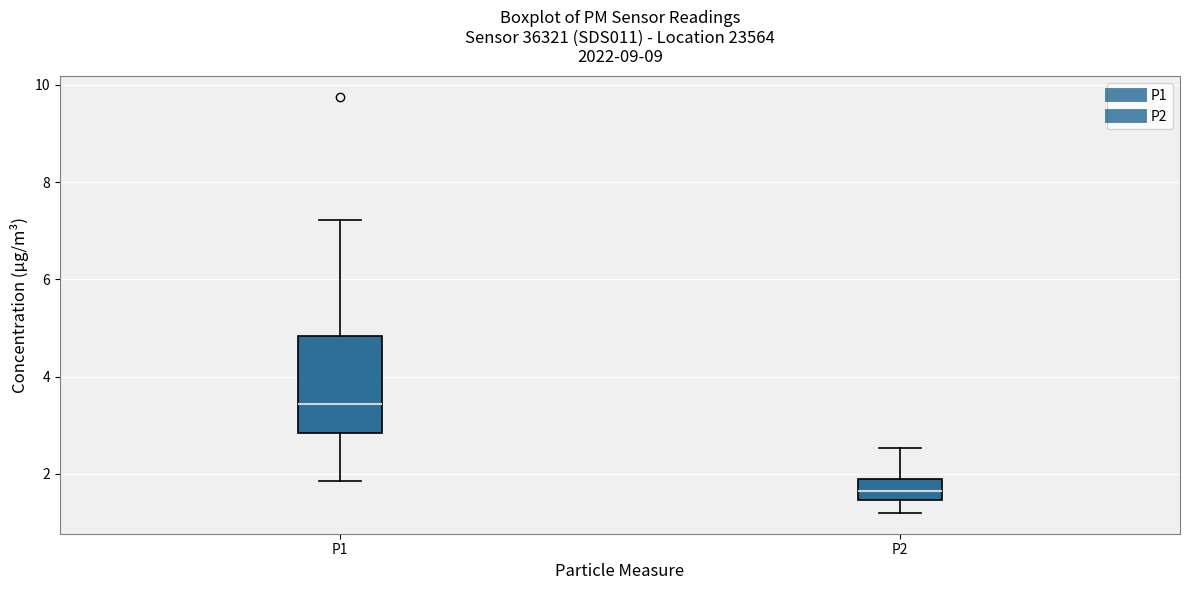

Which box's median line is the highest?

P1